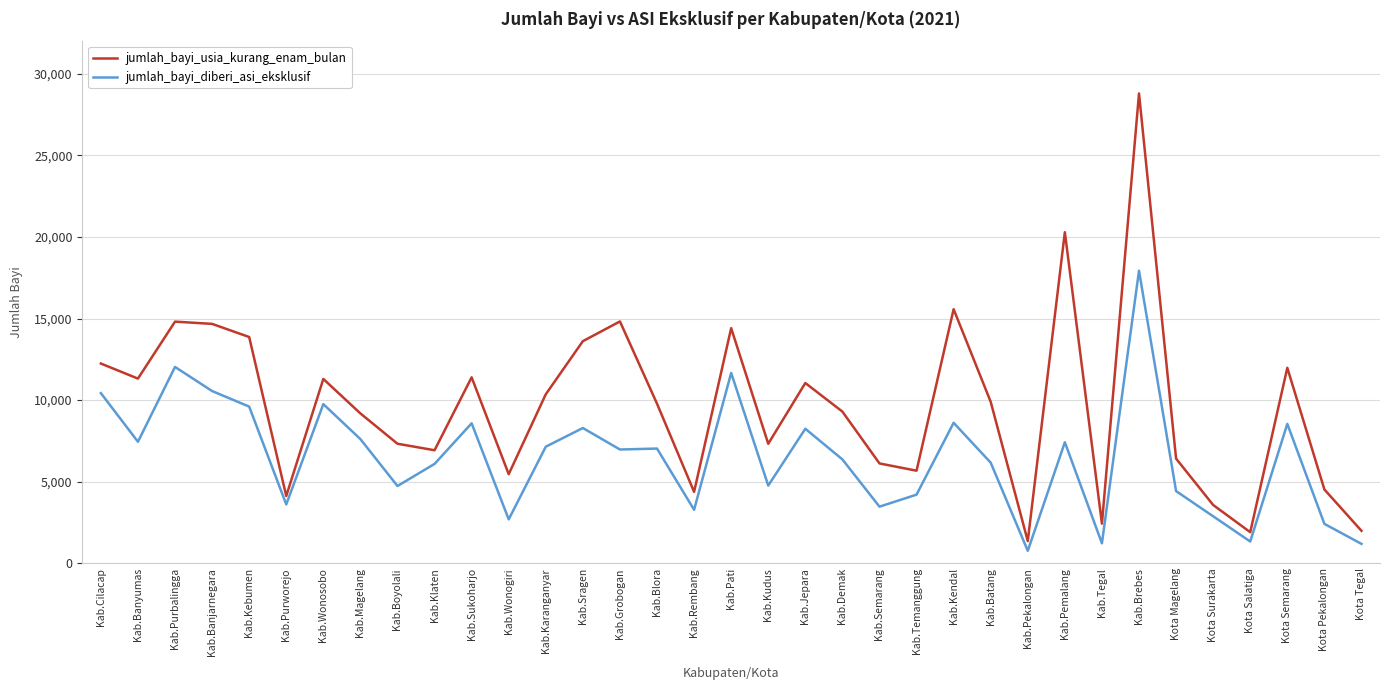

Where does the jumlah_bayi_usia_kurang_enam_bulan series first go above 9782?

Kab.Cilacap